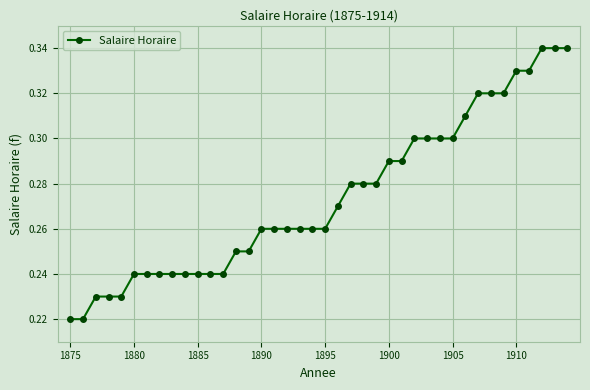

How many values are between 0 and 1?

40